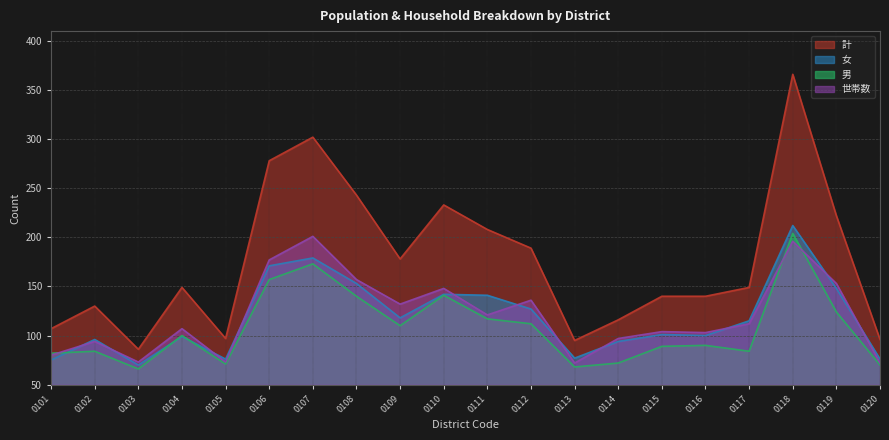

Which series has the largest total across all categories?

計